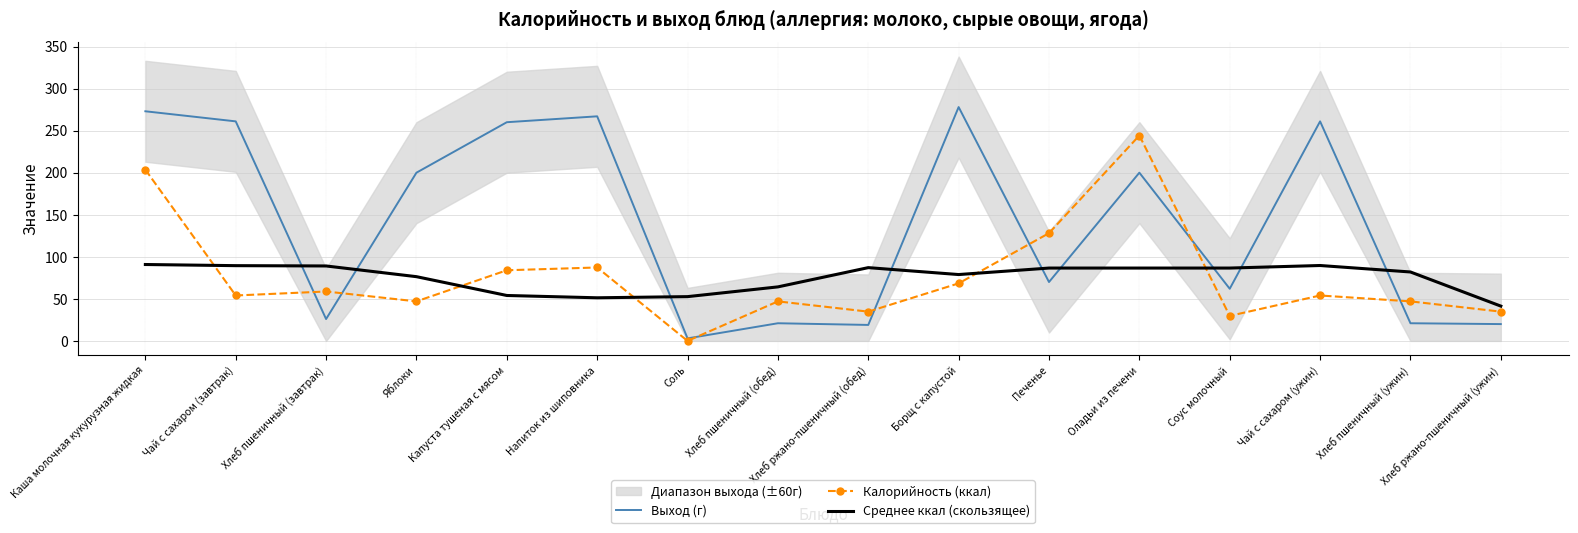

Between Хлеб пшеничный (ужин) and Каша молочная кукурузная жидкая, which is larger?

Каша молочная кукурузная жидкая